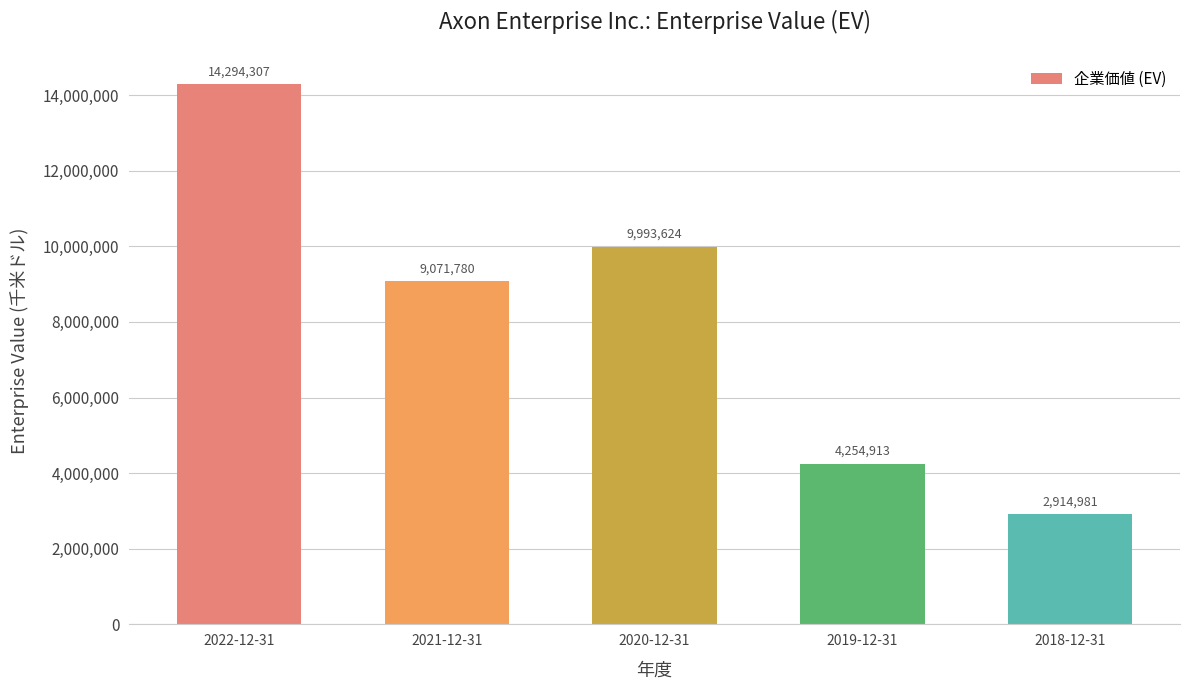

Count the number of categories in the chart.

5